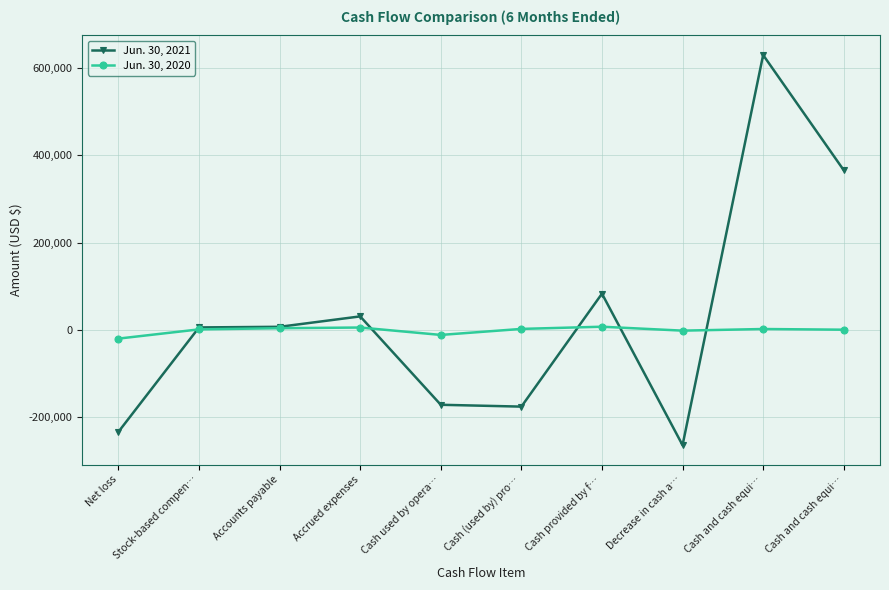

Does the chart have visible grid lines?

Yes